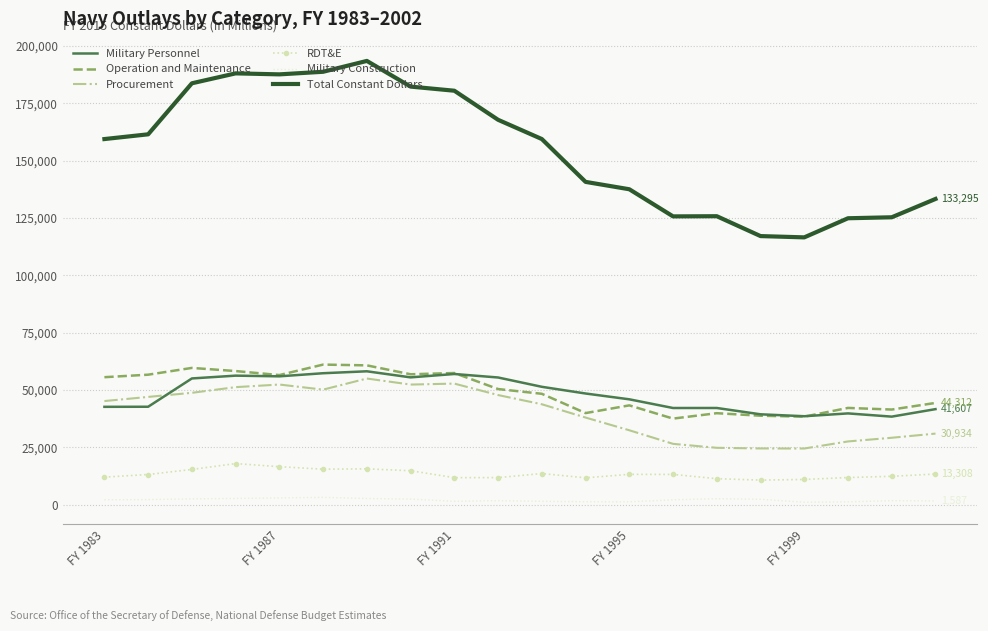

True or false: Operation and Maintenance and Total Constant Dollars cross at least once.

False